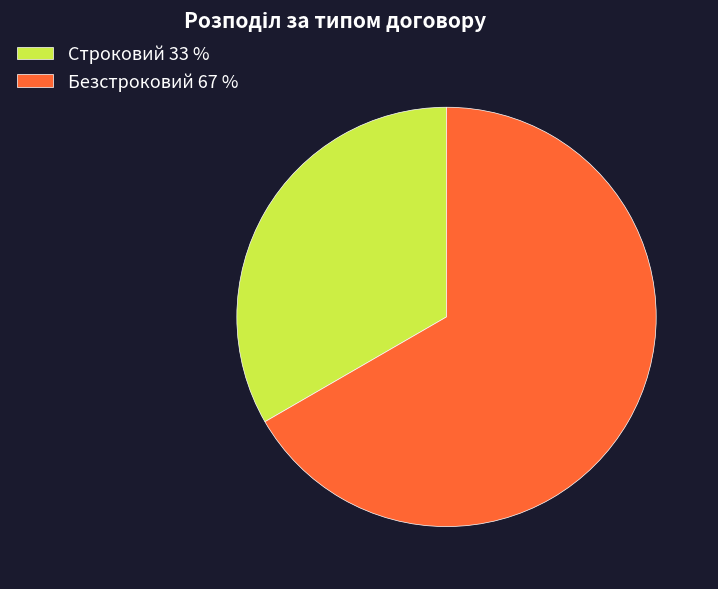

Count the number of slices in the pie.

2